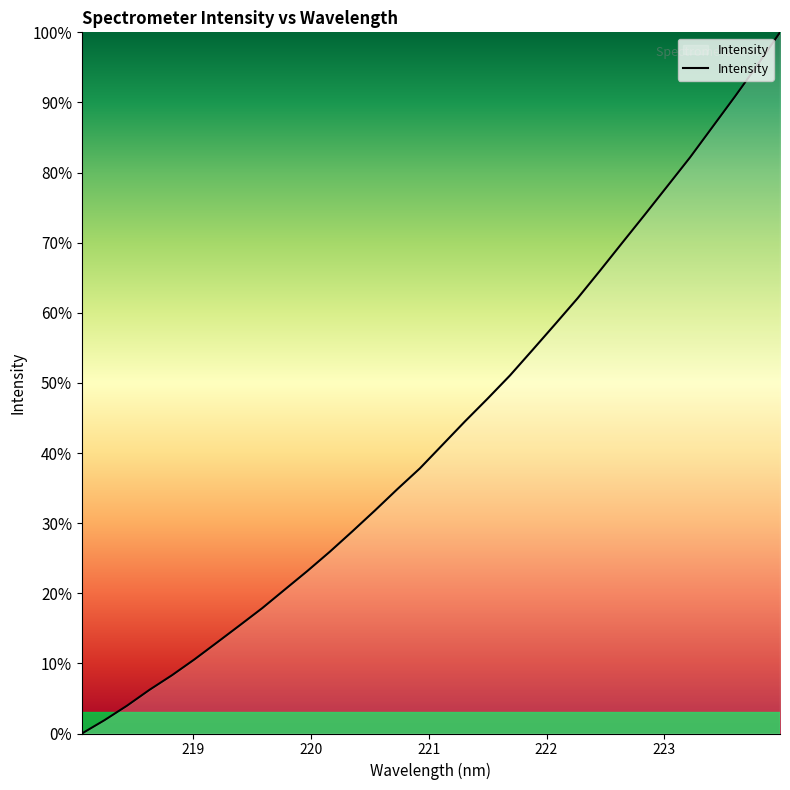

What is the greatest value displayed?

100.0